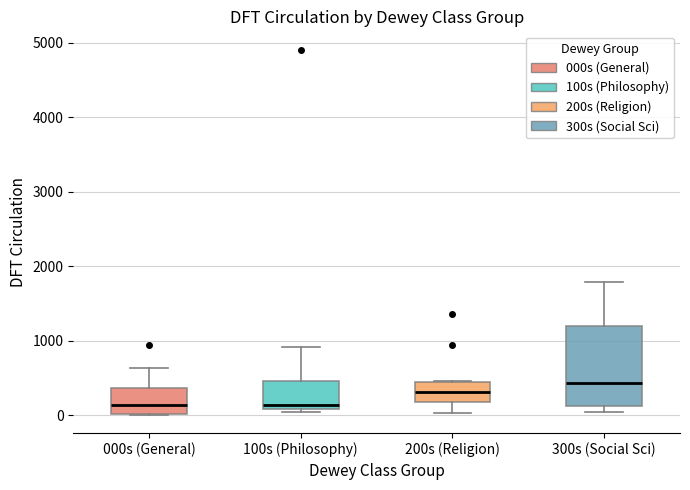

Which box has the highest median line?

300s (Social Sci)